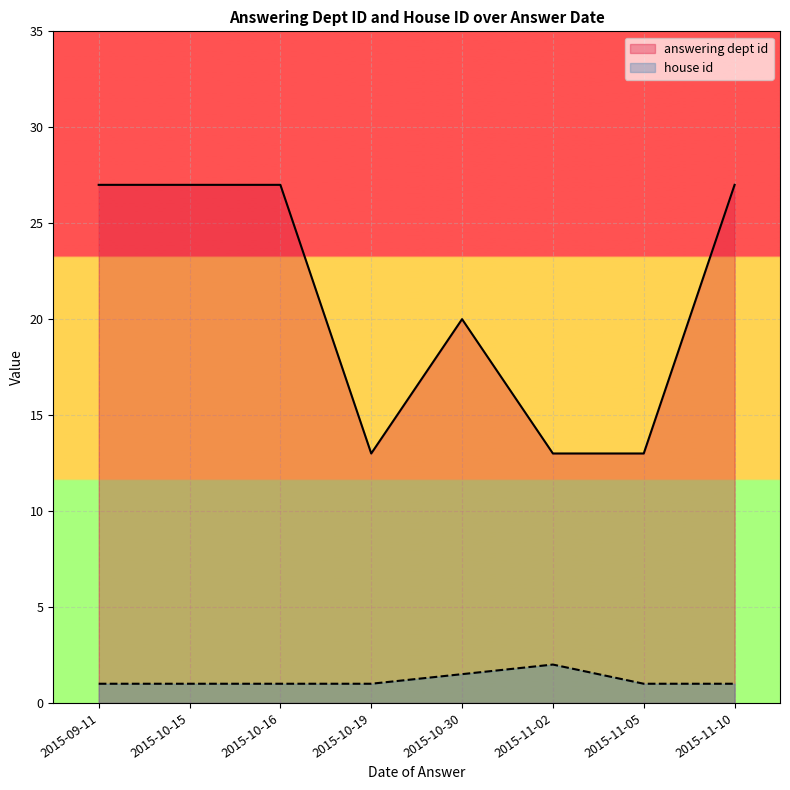

True or false: answering dept id and house id cross at least once.

False